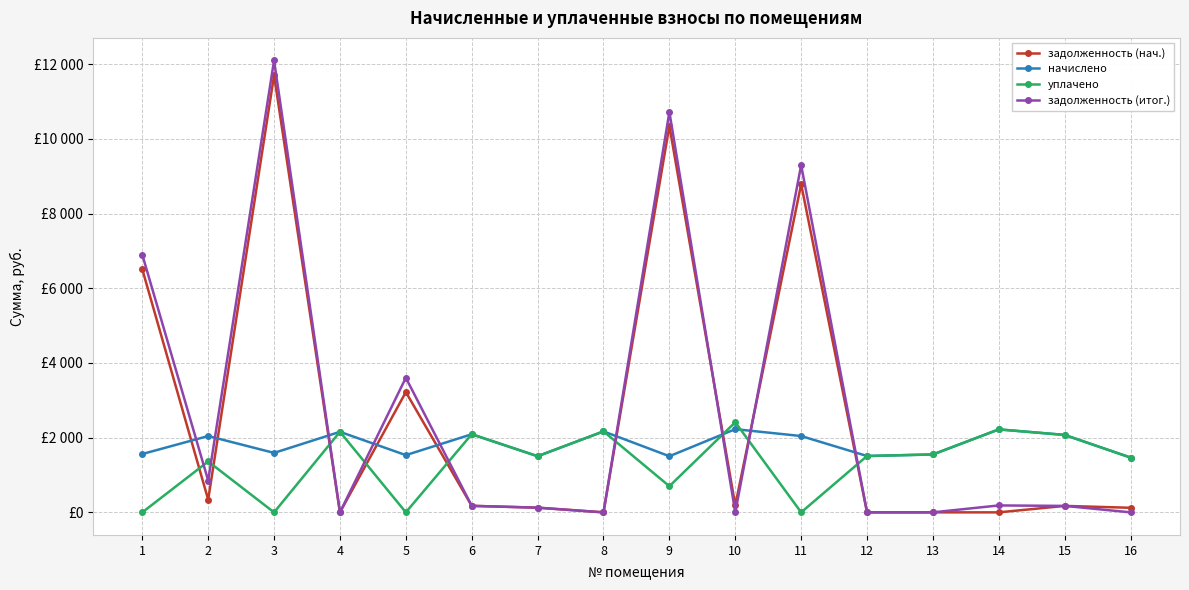

True or false: уплачено has a value of 2128.9 at 2.

False